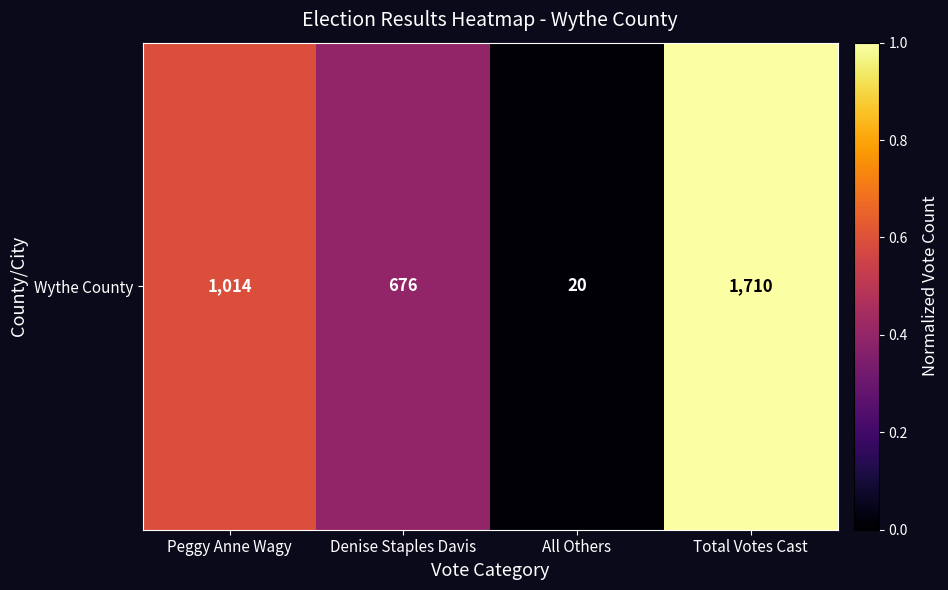

At which label is the value closest to 0?

All Others